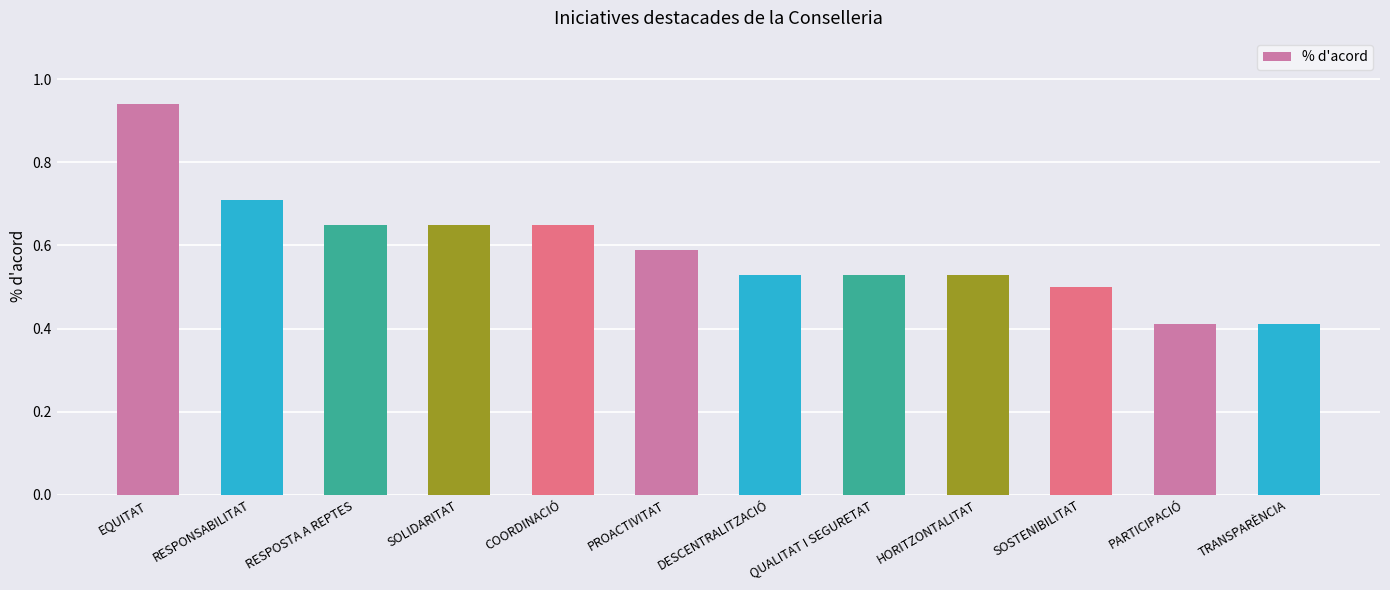

Does the chart contain any negative values?

No